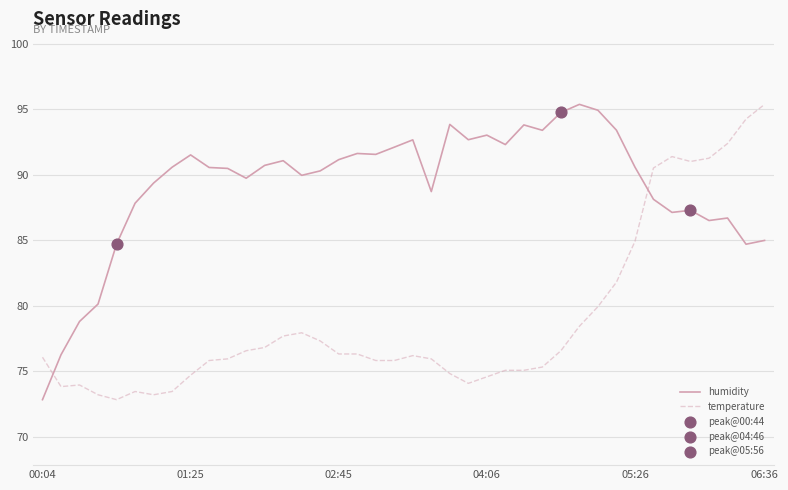

Which series has the largest total across all categories?

humidity